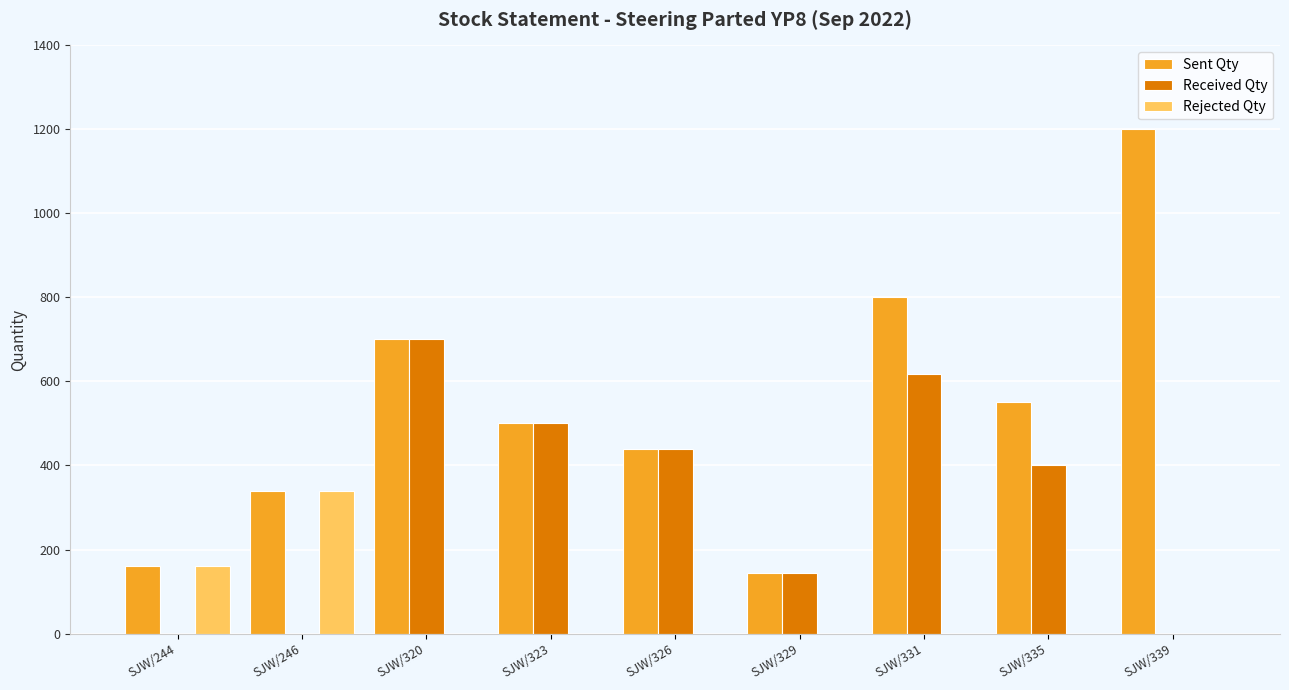

What is the sum of all Received Qty values?

2803